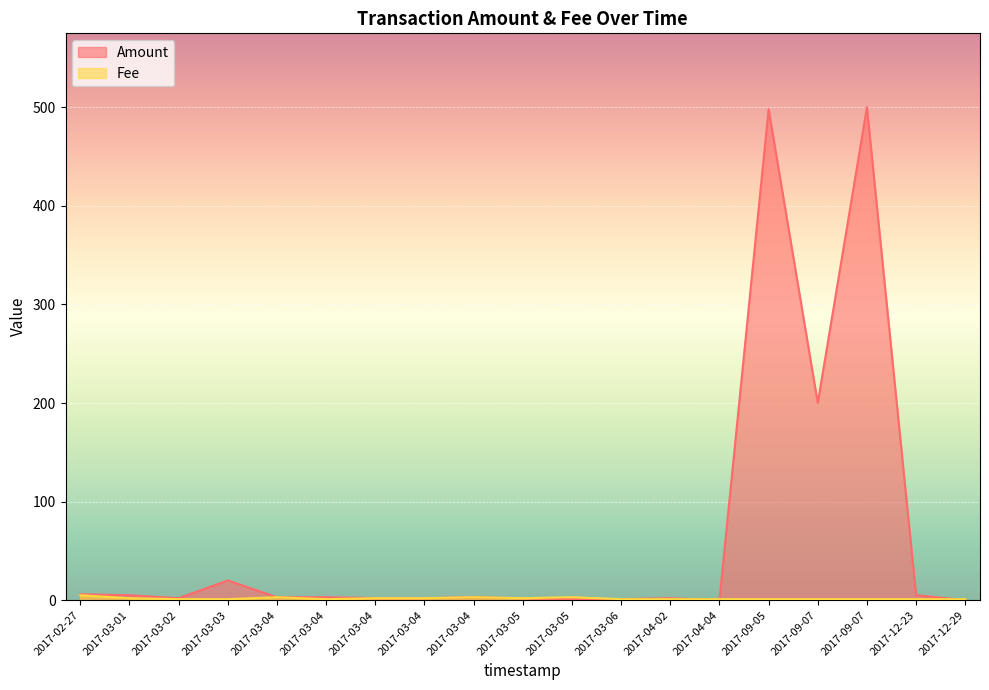

Which series changed the most between 2017-03-04 and 2017-03-01?

Amount